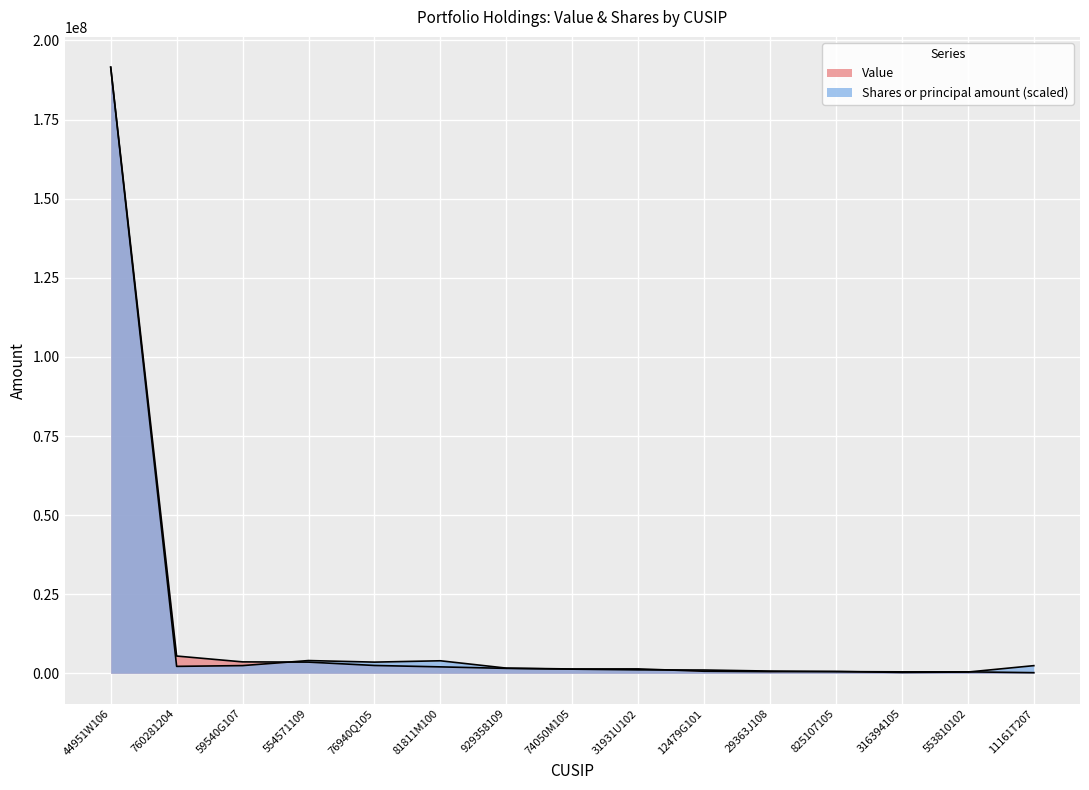

At 31931U102, list the series in order from largest to smallest.

Shares or principal amount, Value